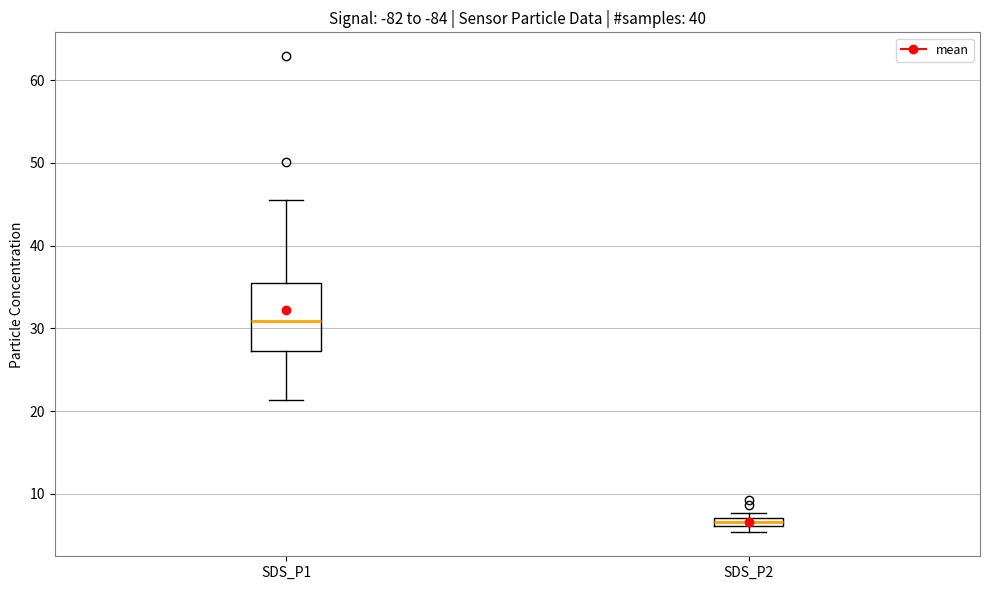

Which box has the lowest median line?

SDS_P2